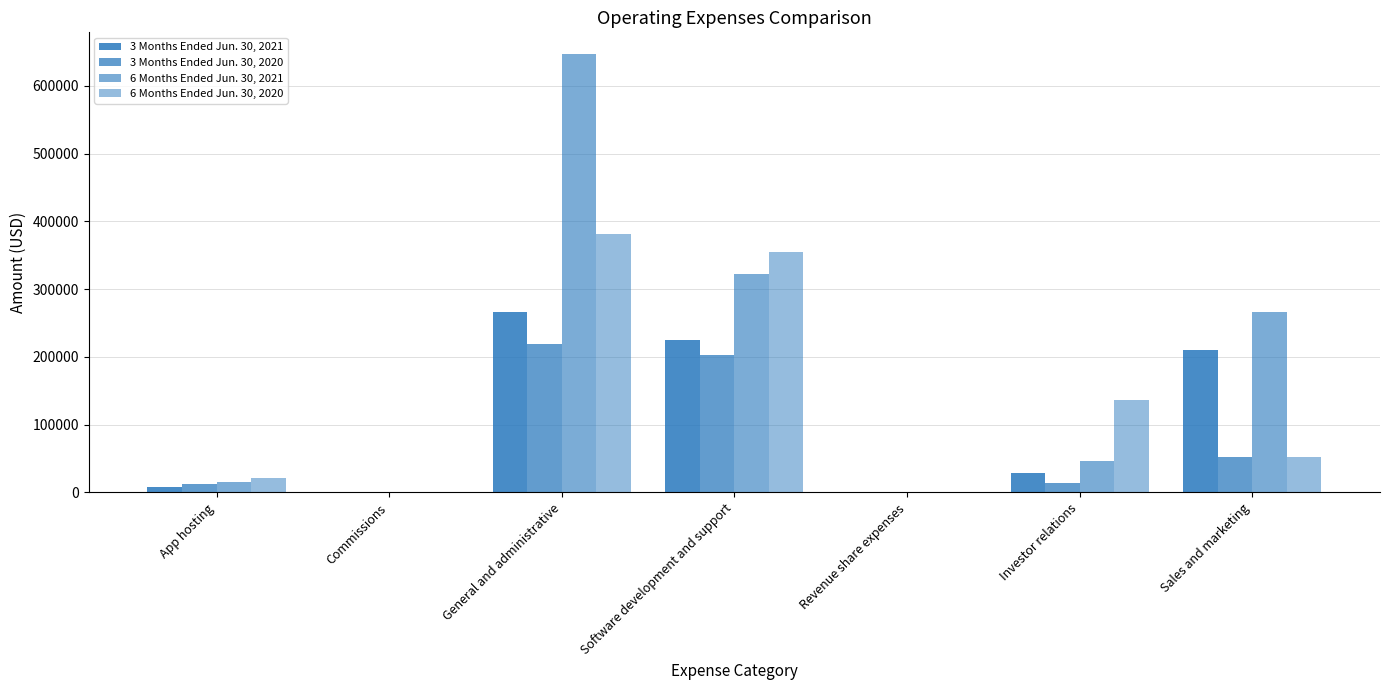

What is the value of the 6 Months Ended Jun. 30, 2021 bar at the 6th from the left?

46850